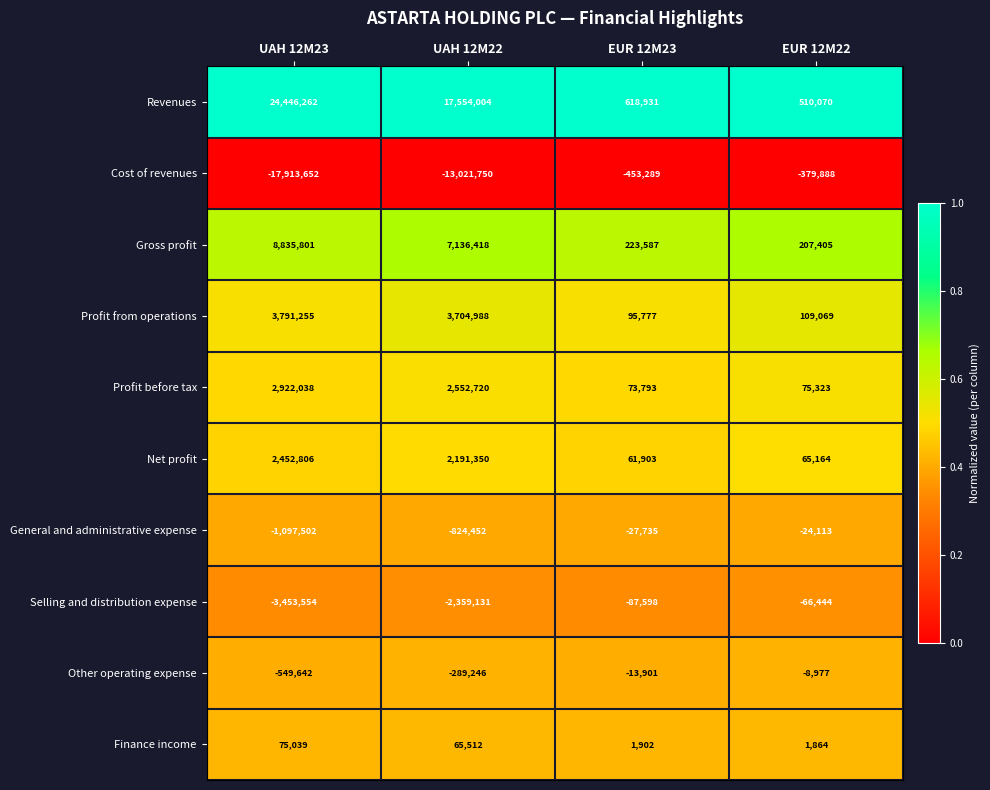

Which series changed the most between EUR 12M23 and EUR 12M22?

Revenues